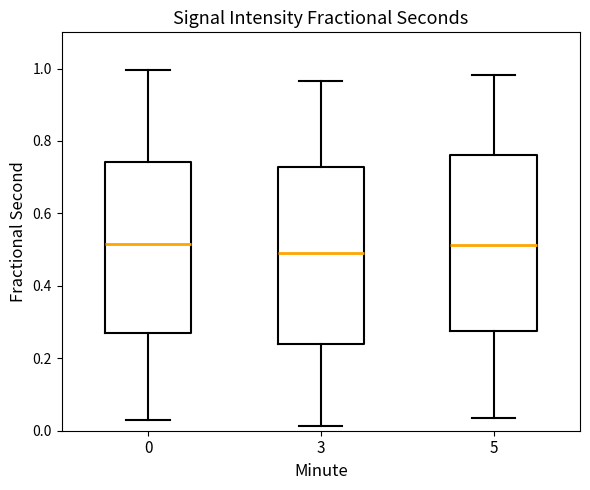

Which box's median line is the lowest?

3